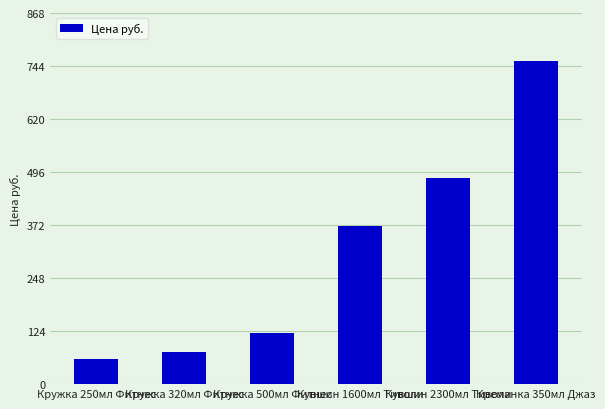

Between Кружка 320мл Фитнес and Кувшин 2300мл Тиволи, which is larger?

Кувшин 2300мл Тиволи